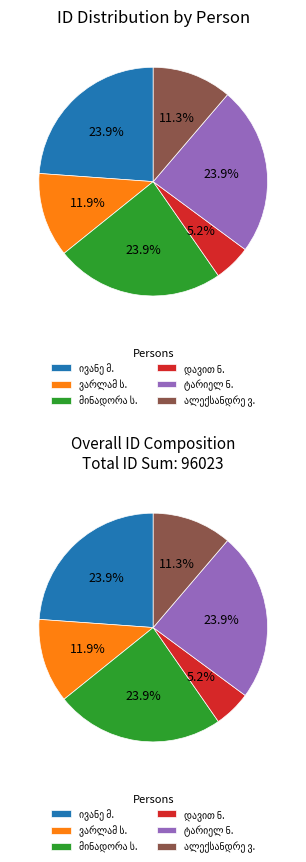

To the nearest percent, what percentage of the pie is ალექსანდრე ვასილის ძე ახვლედიანი?

11%